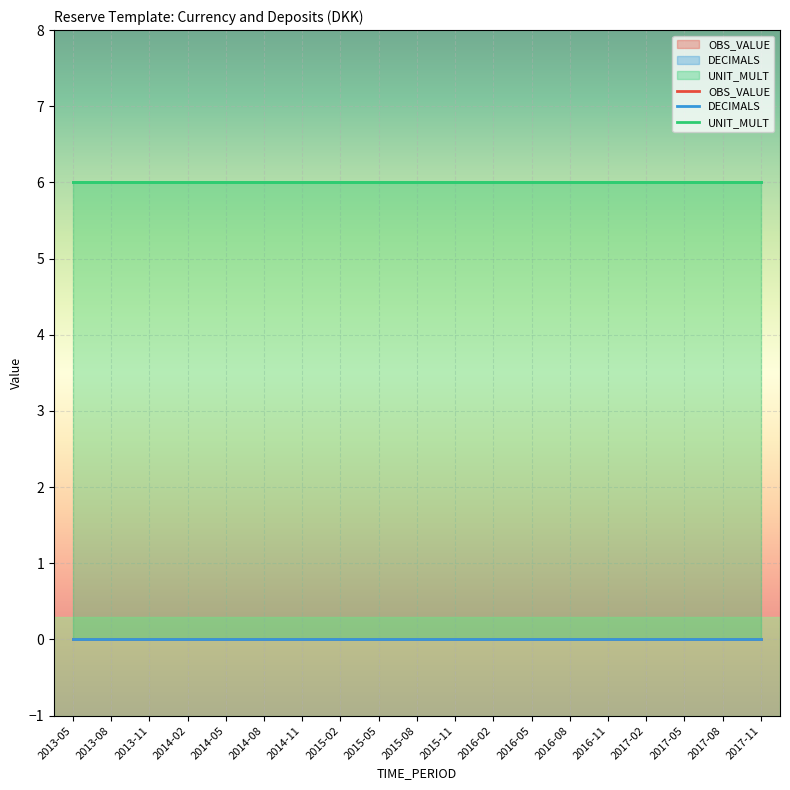

Rank the series by their maximum value, from highest to lowest.

UNIT_MULT, OBS_VALUE, DECIMALS